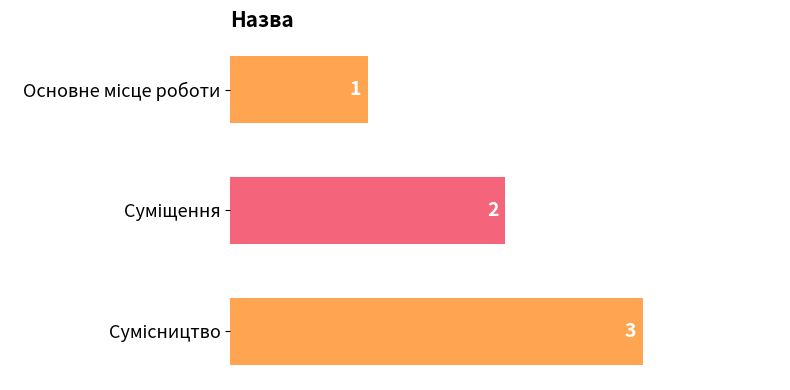

What is the value of the 1st bar from the top?

1